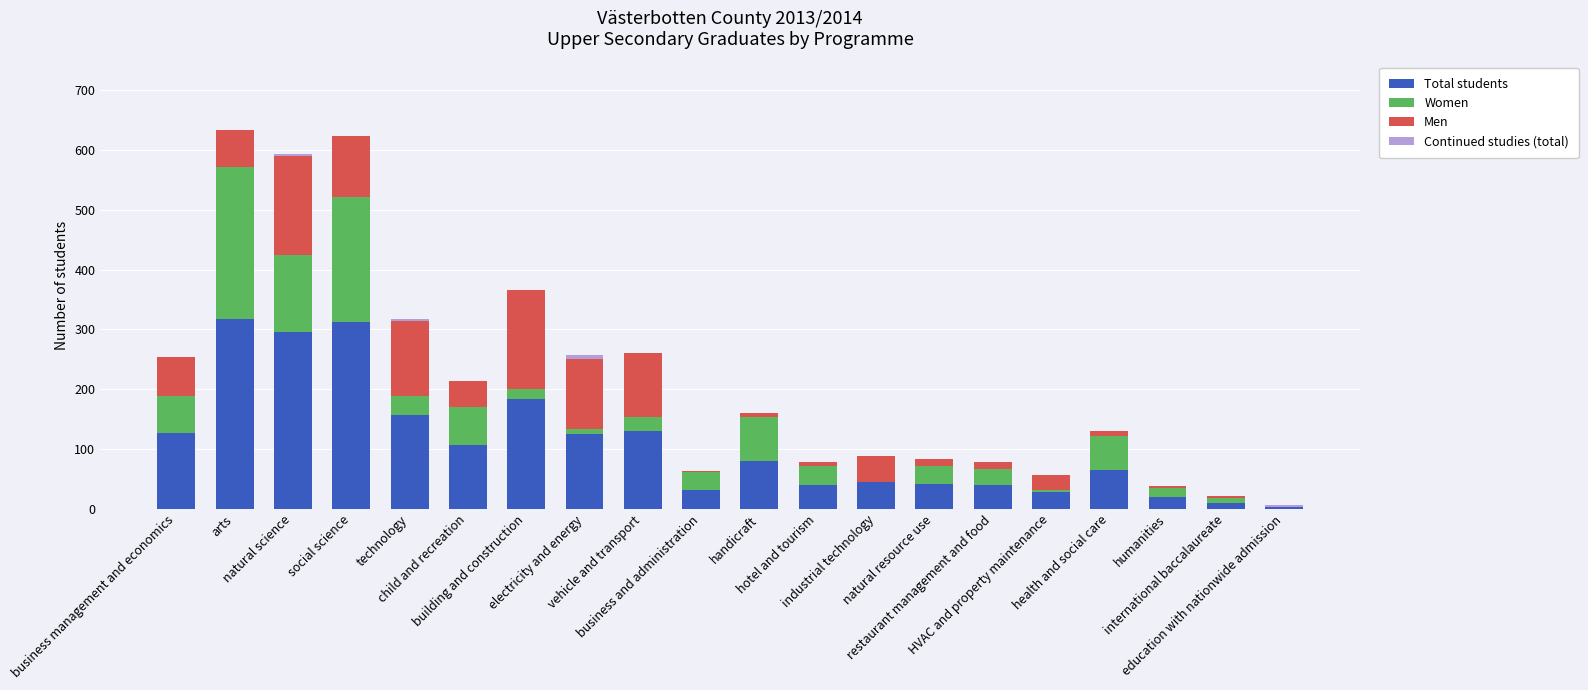

How many distinct data groups are displayed?

4